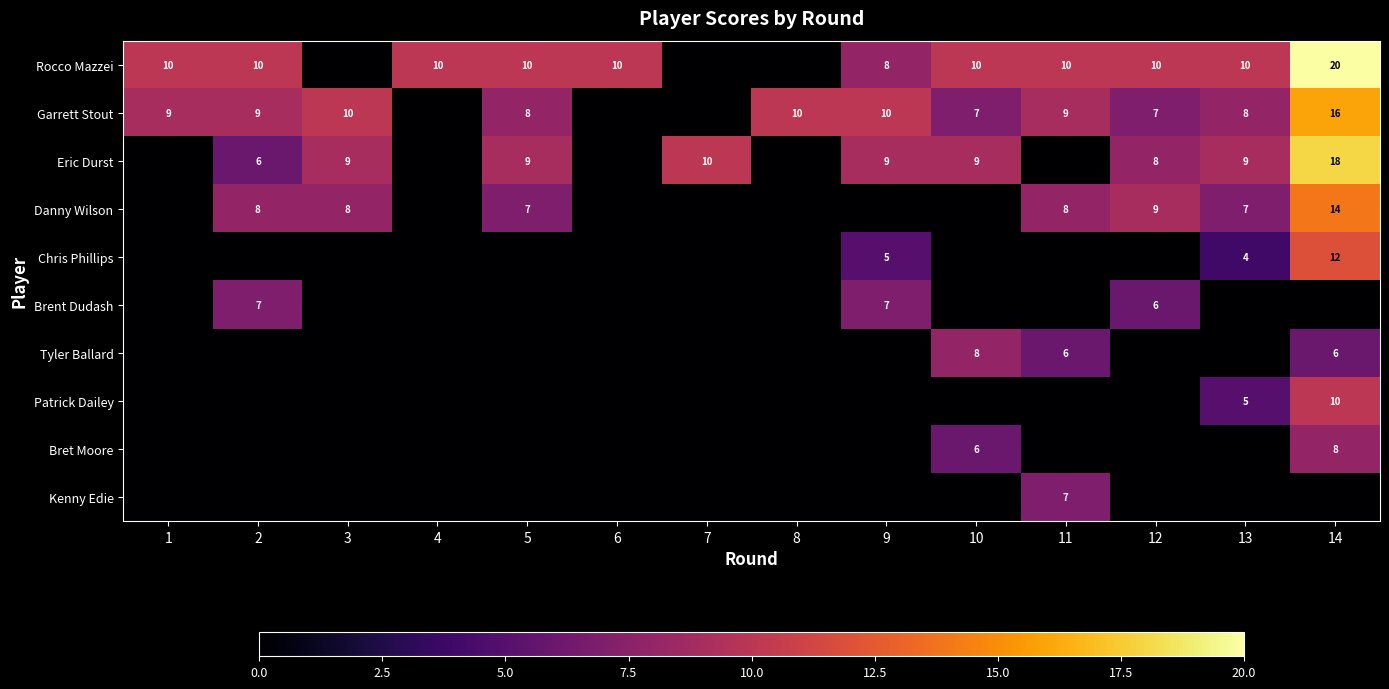

What is the maximum value shown in the chart?

20